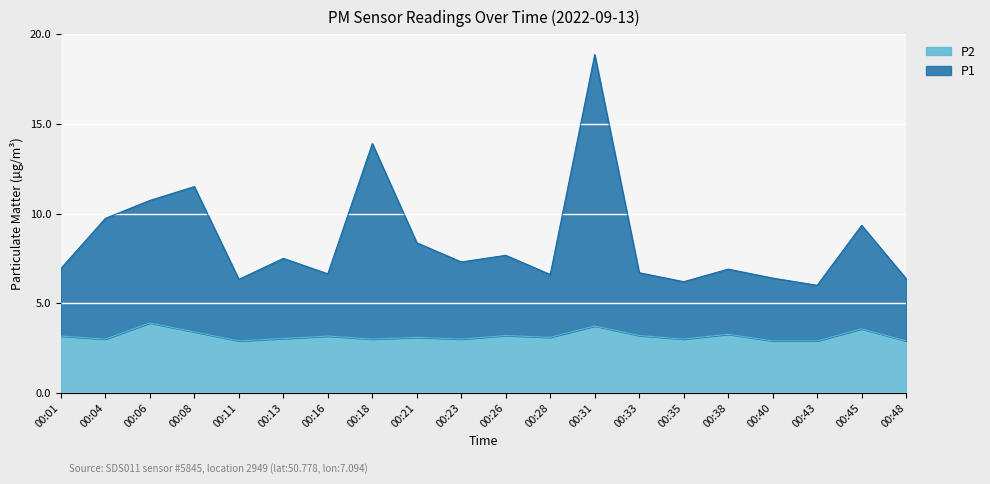

Reading left to right, what are all the values shown in this chart?

P1: 6.9	9.7	10.7	11.5	6.3	7.5	6.6	13.9	8.4	7.3	7.7	6.6	18.9	6.7	6.2	6.9	6.4	6.0	9.3	6.4
P2: 3.2	3.0	3.9	3.4	2.9	3.0	3.2	3.0	3.1	3.0	3.2	3.1	3.7	3.2	3.0	3.3	2.9	2.9	3.6	2.9